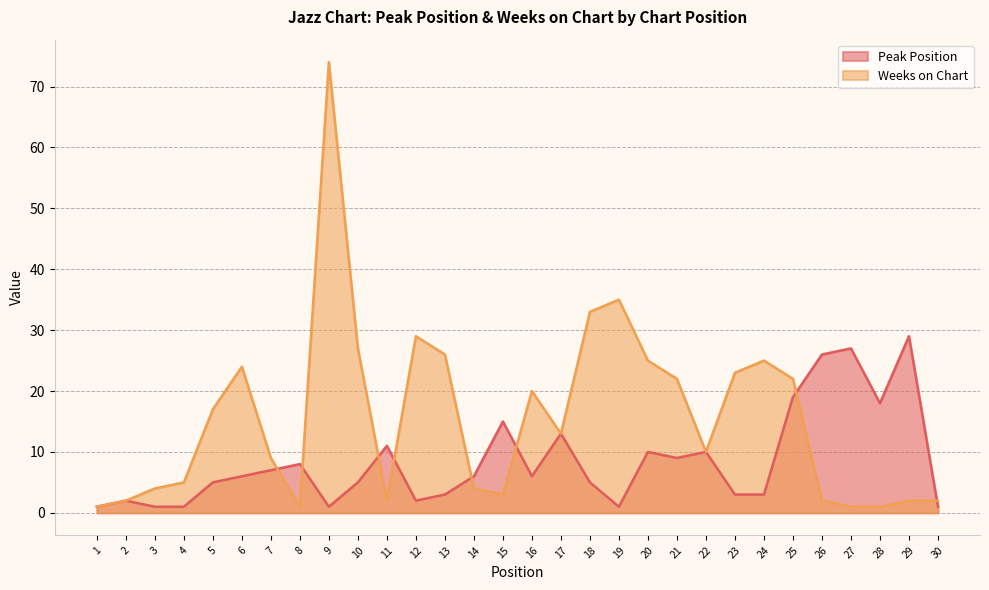

Does the chart have visible grid lines?

Yes